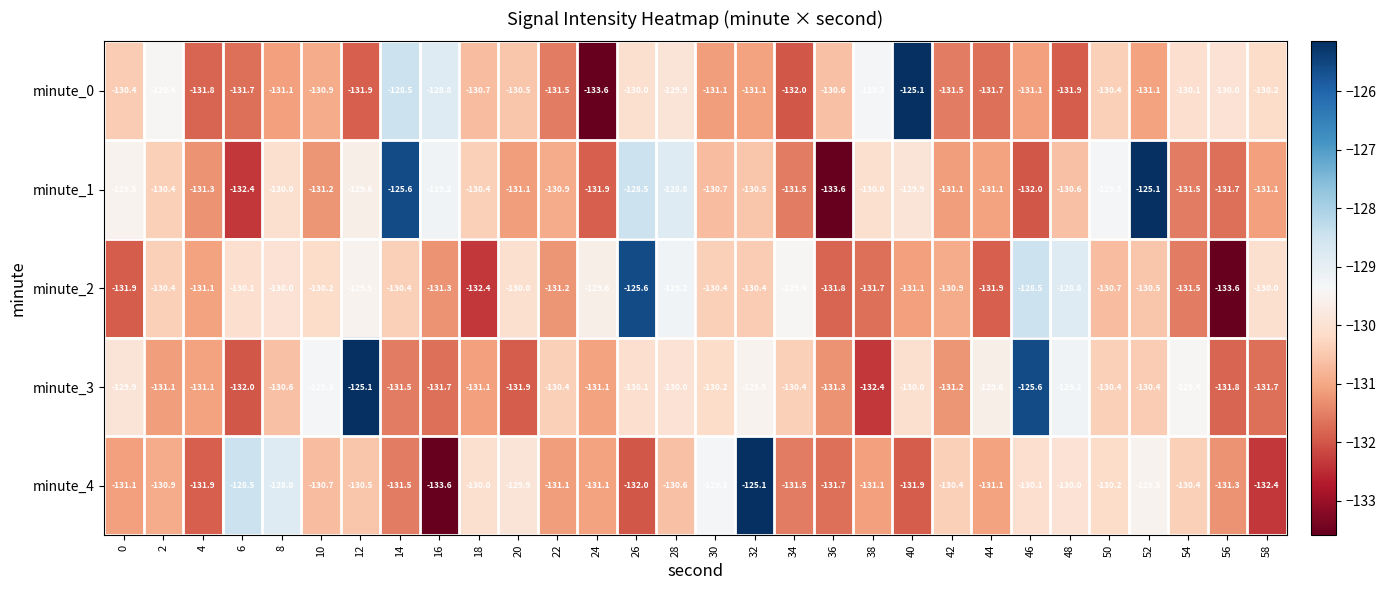

Is it true that minute_1 equals -128.8 at 28?

True